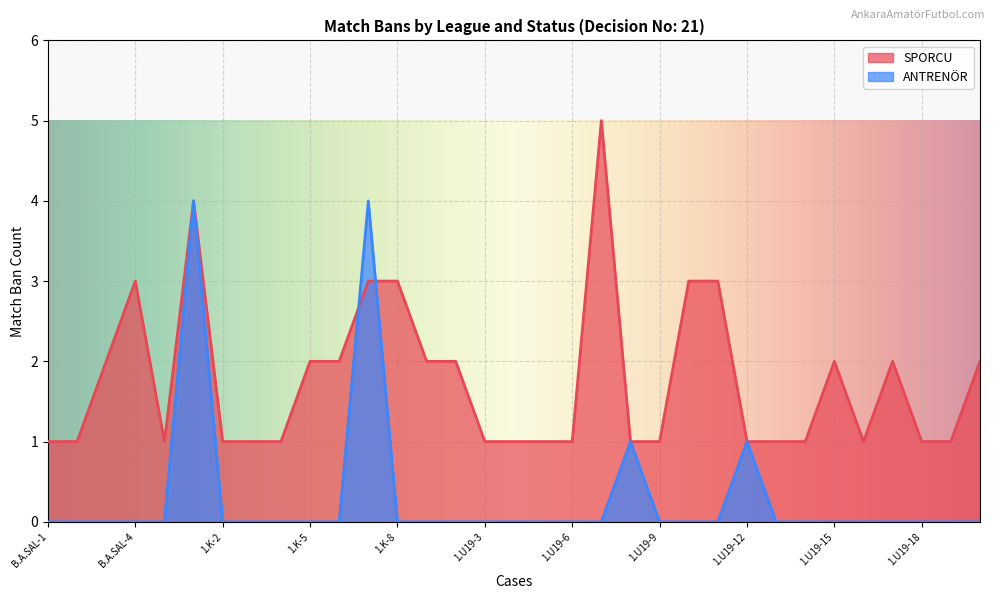

List the labels in order of SPORCU value, smallest first.

B.A.SAL-1, B.A.SAL-2, B.A.SAL-5, 1.K-2, 1.K-3, 1.K-4, 1.U19-3, 1.U19-4, 1.U19-5, 1.U19-6, 1.U19-8, 1.U19-9, 1.U19-12, 1.U19-13, 1.U19-14, 1.U19-16, 1.U19-18, 1.U19-19, B.A.SAL-3, 1.K-5, 1.K-6, 1.U19-1, 1.U19-2, 1.U19-15, 1.U19-17, 1.U19-20, B.A.SAL-4, 1.K-7, 1.K-8, 1.U19-10, 1.U19-11, 1.K-1, 1.U19-7